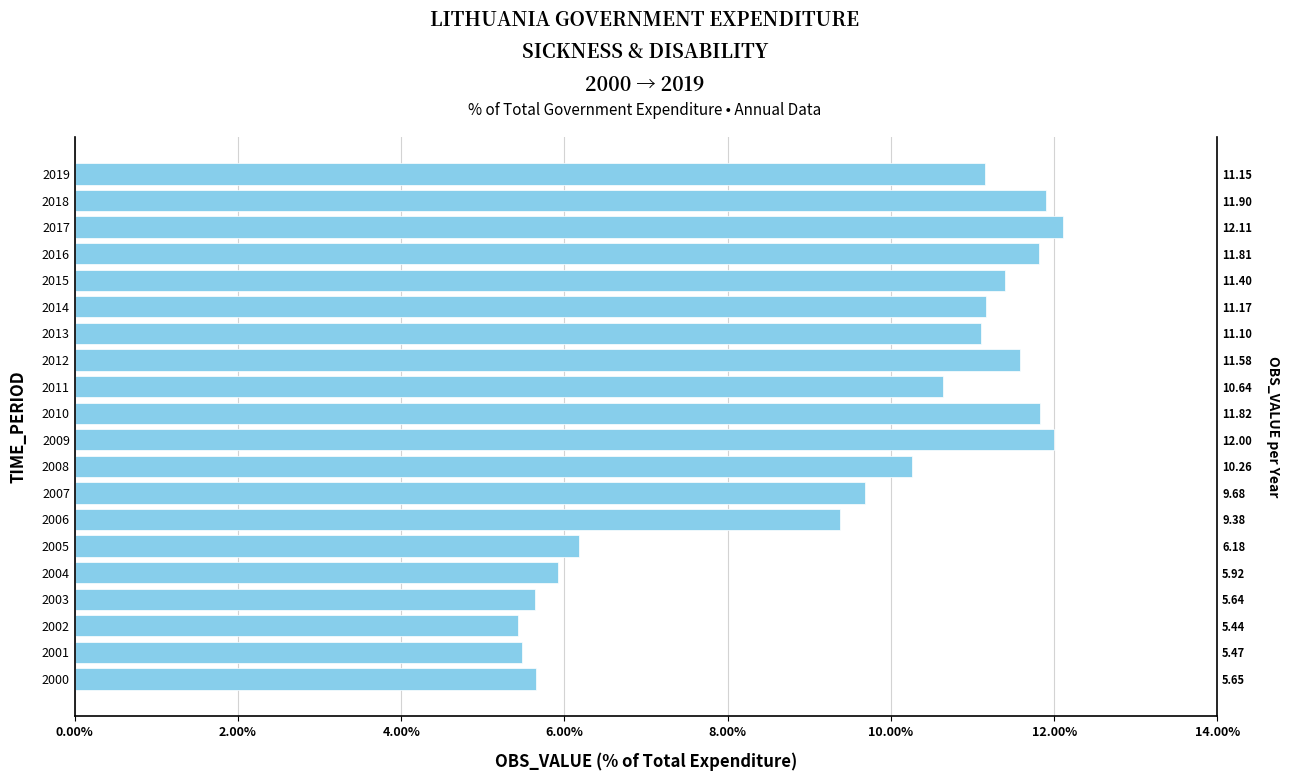

What position from the right is 17?

3